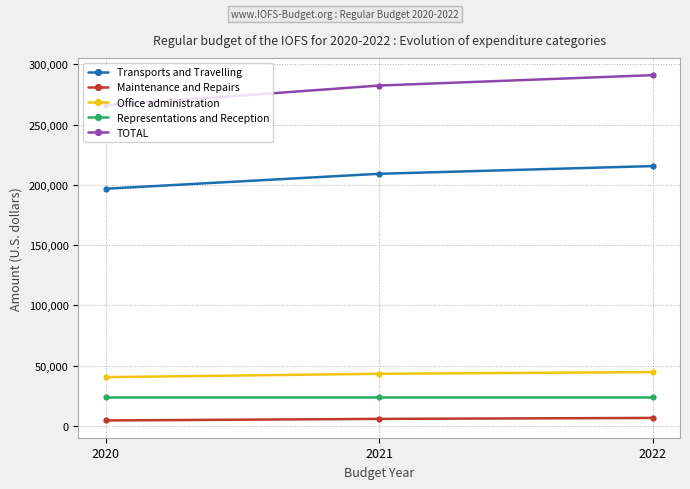

What is the difference between the second highest and minimum values in the TOTAL series?

16485